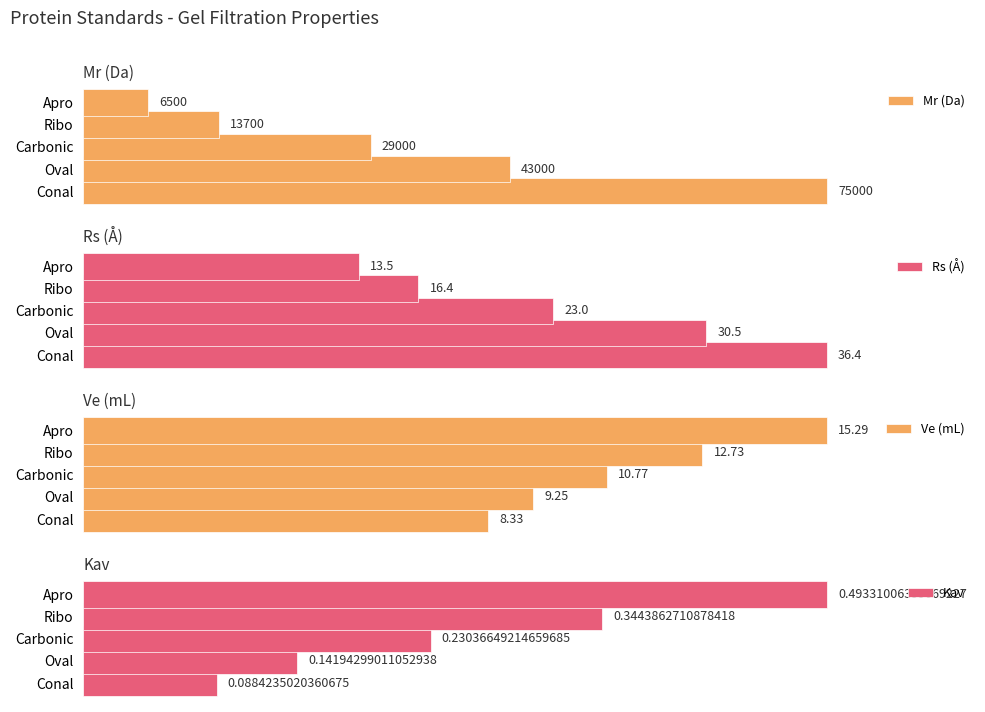

True or false: Kav has a value of 175.1 at Apro.

False